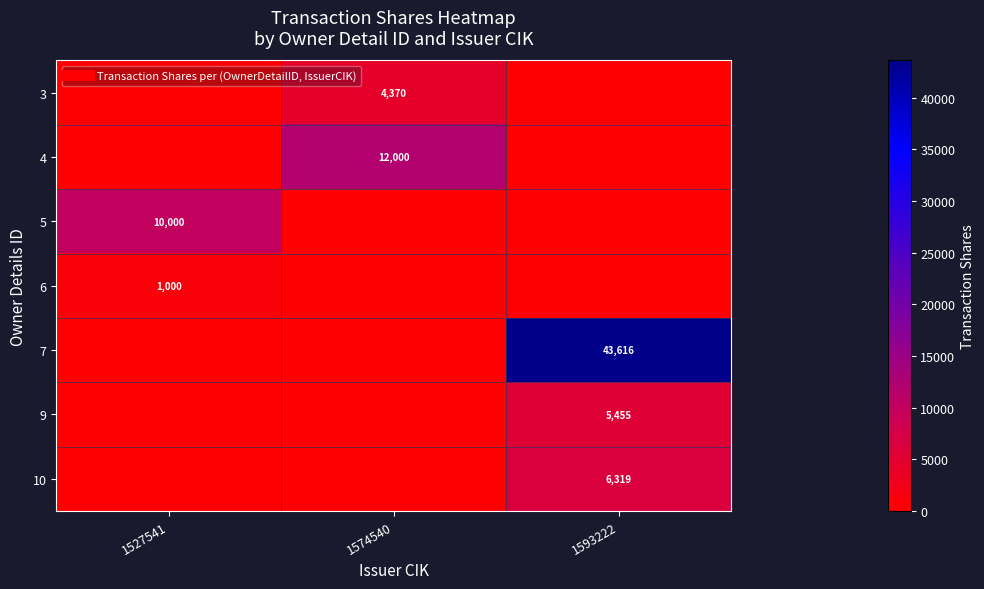

What is the average value of the 10 series?

2106